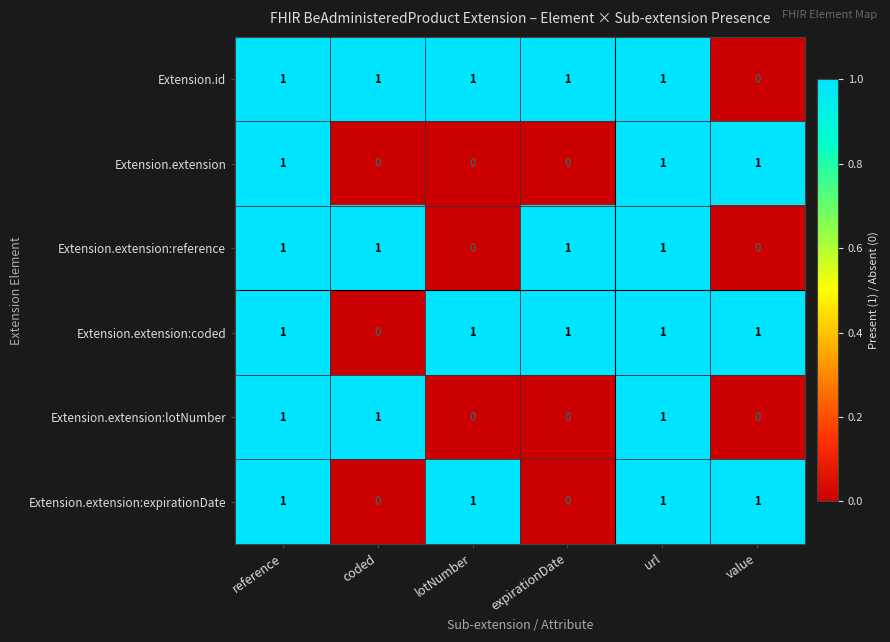

At which label does Extension.id reach its minimum?

value